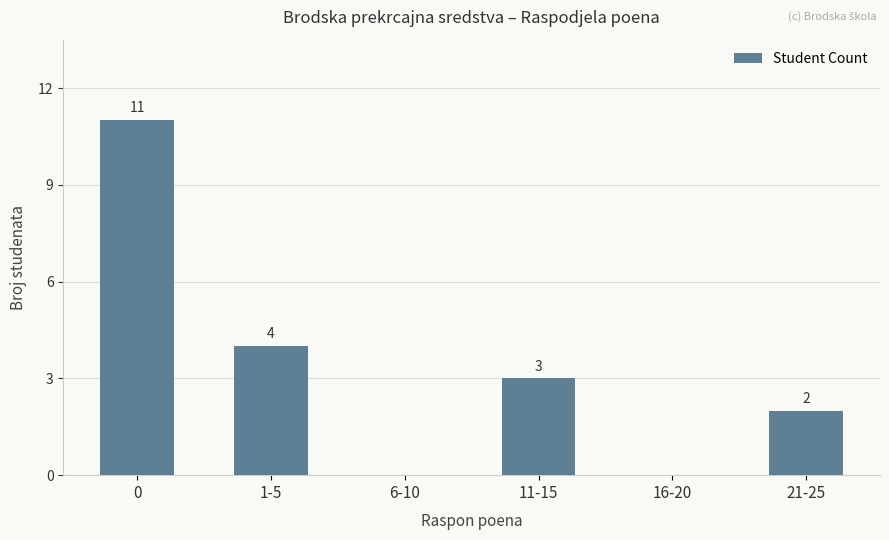

What is the greatest value displayed?

11